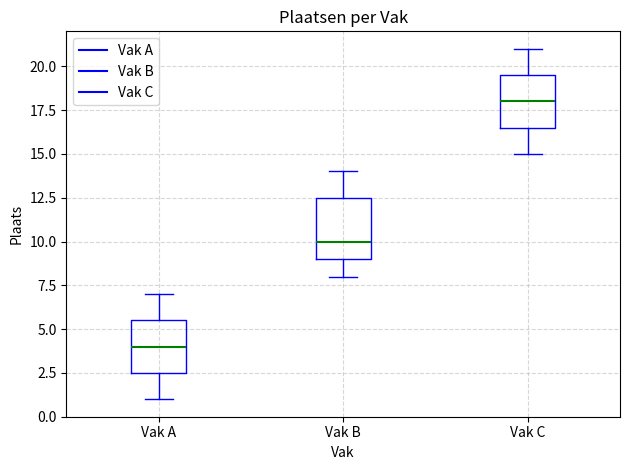

Reading left to right, read every box against the y-axis: the position of its median line, the range the box covers, and the ends of its whiskers. The values are not printed on the chart, so give them approximately, as read against the axis.

Vak A: median 4.0, box 2.5 to 5.5, whiskers 1.0 to 7.0
Vak B: median 10.0, box 9.0 to 12.5, whiskers 8.0 to 14.0
Vak C: median 18.0, box 16.5 to 19.5, whiskers 15.0 to 21.0